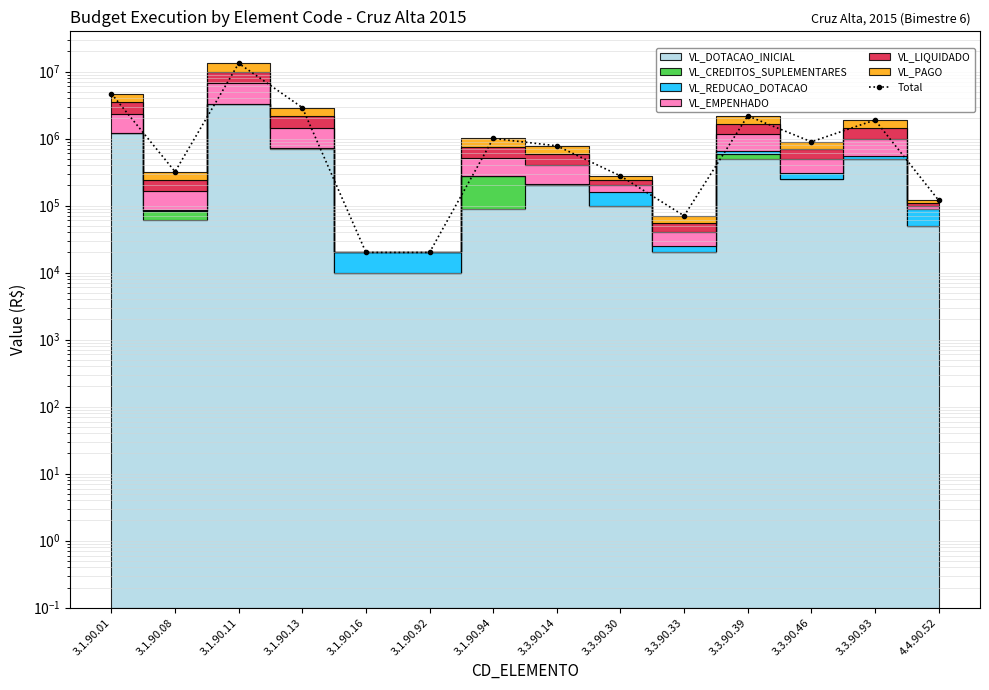

At which category does the chart reach its peak across all series?

3.1.90.11